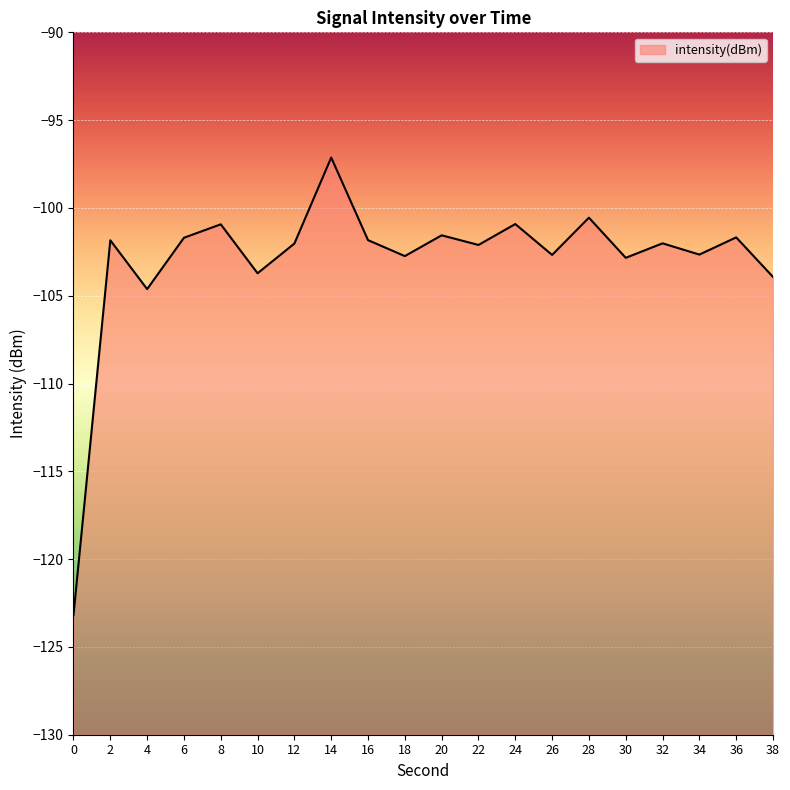

Where does the data first go above -102?

2